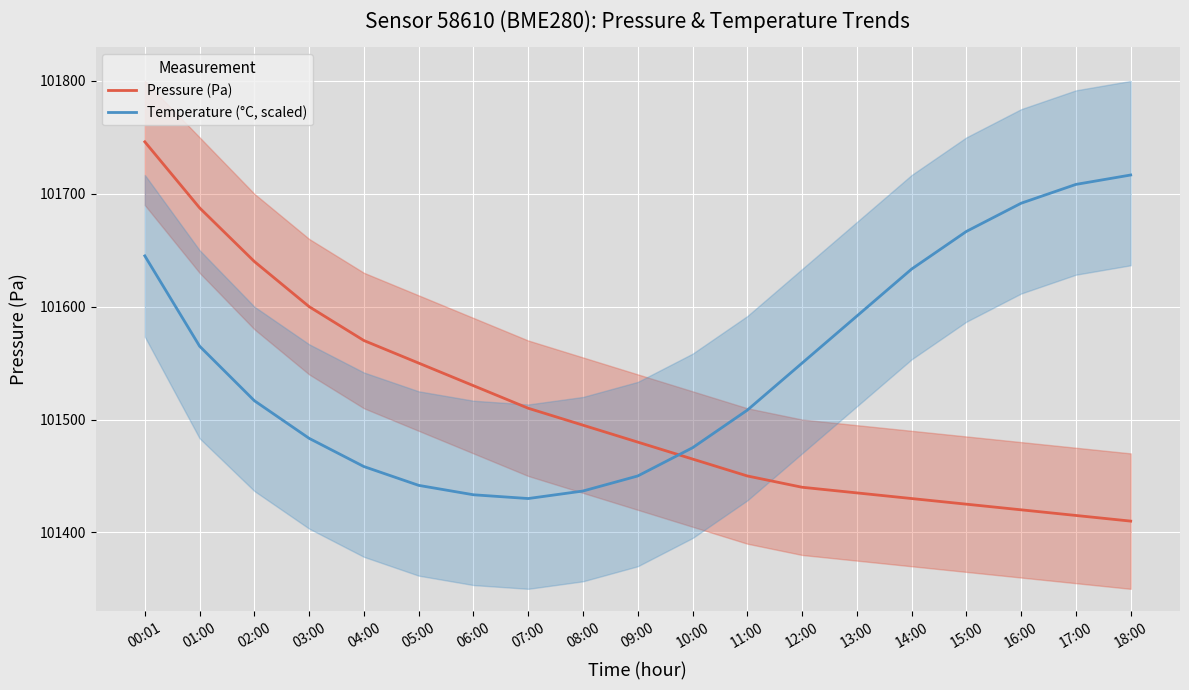

True or false: Temperature (°C, scaled) has more than 0 interior local peaks.

False